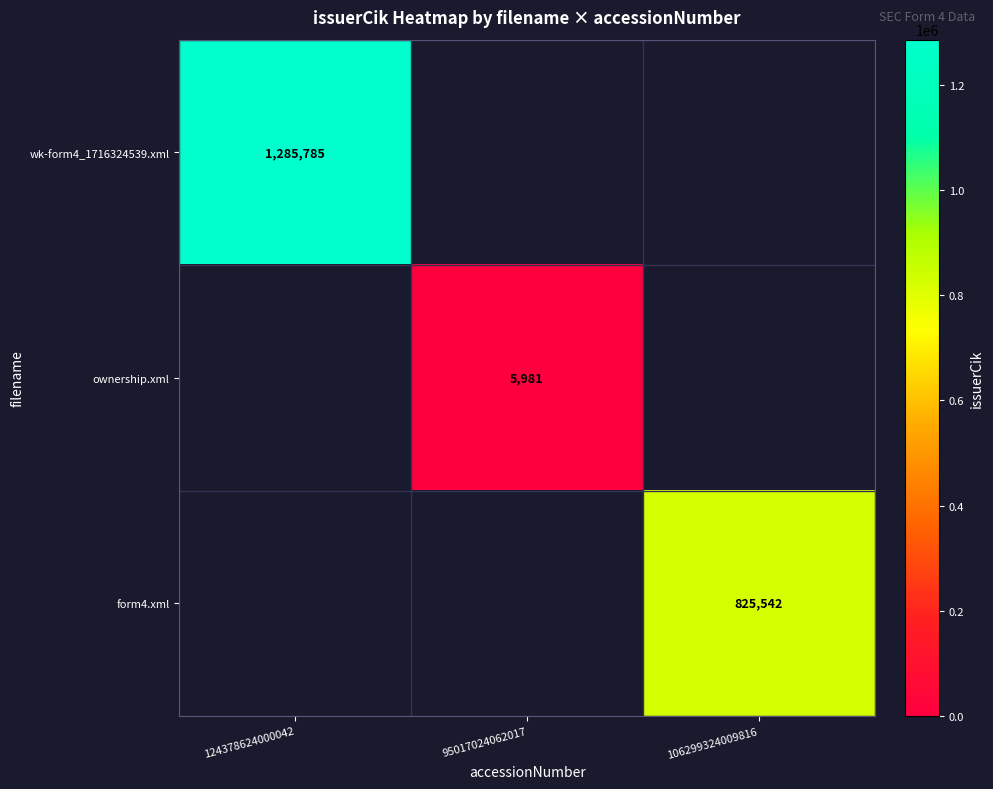

The value of wk-form4_1716324539.xml at 124378624000042 is 1690676. True or false?

False